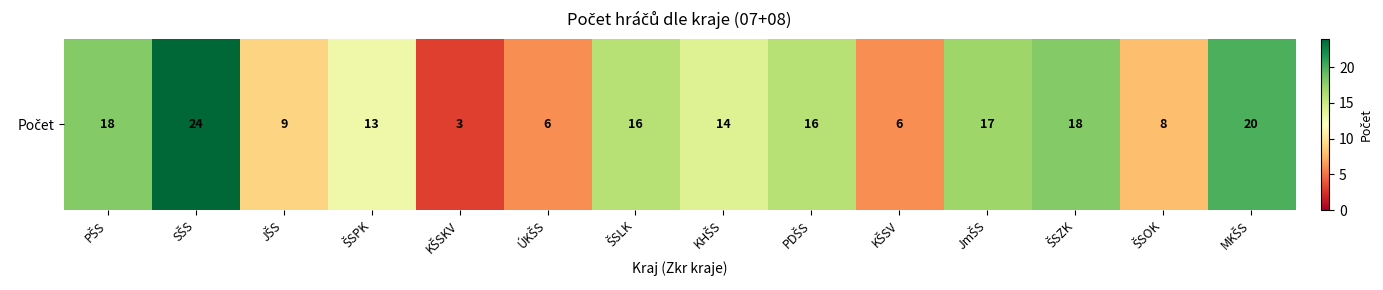

The value at JŠS is 9. True or false?

True